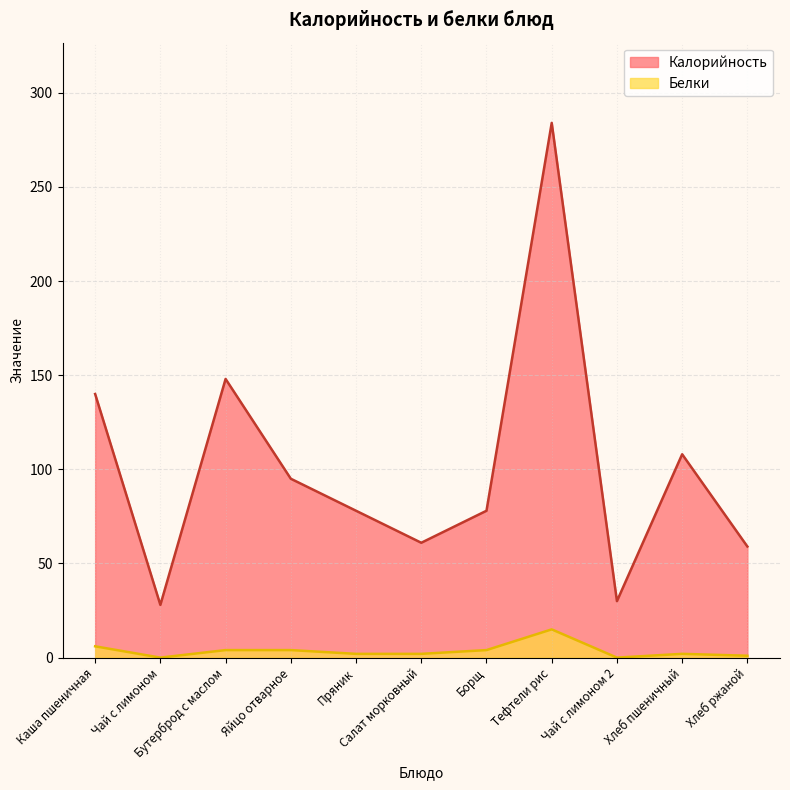

Where is the first local maximum for Калорийность?

Бутерброд с маслом